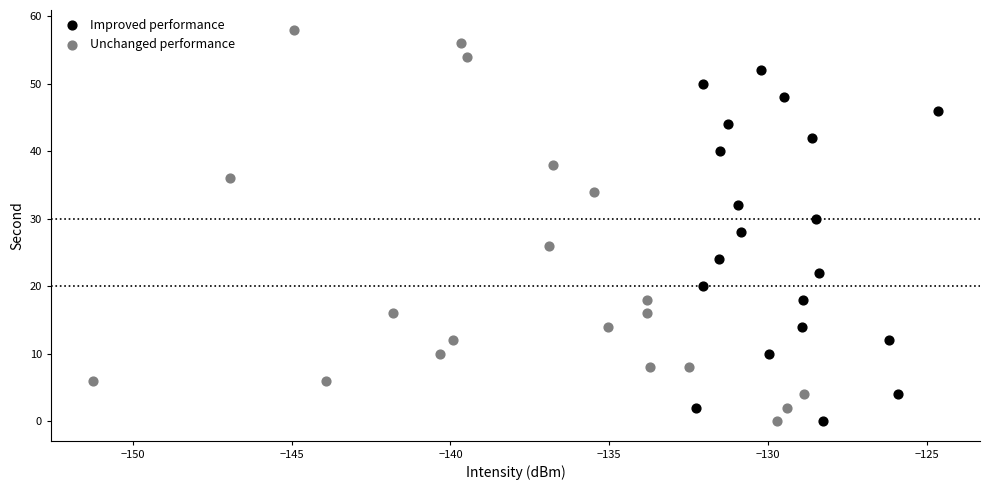

What are all the series names shown in the legend?

Improved performance, Unchanged performance